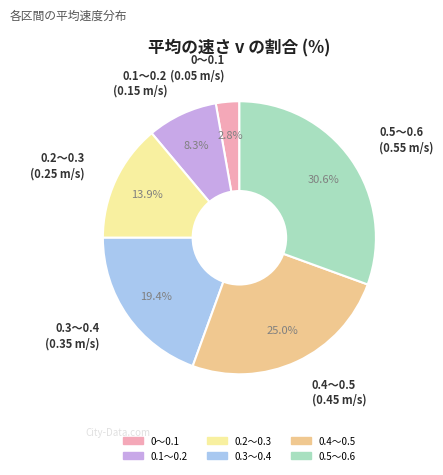

Is 0.1～0.2 the majority of the pie?

No